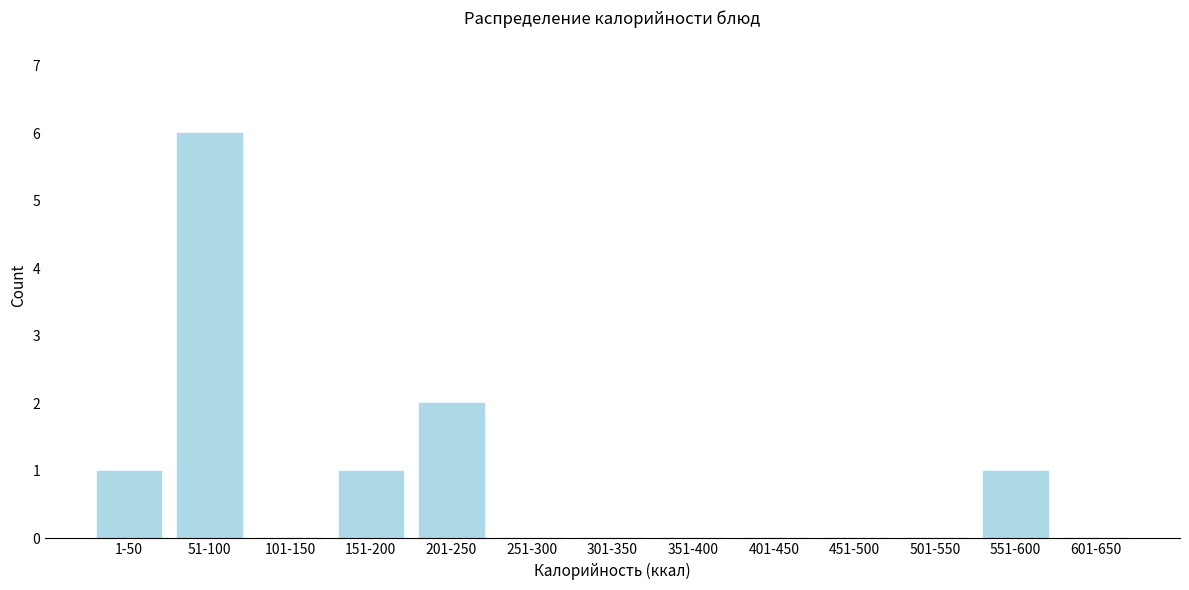

Reading right to left, transcribe all the data shown in this chart.

601-650=0	551-600=1	501-550=0	451-500=0	401-450=0	351-400=0	301-350=0	251-300=0	201-250=2	151-200=1	101-150=0	51-100=6	1-50=1